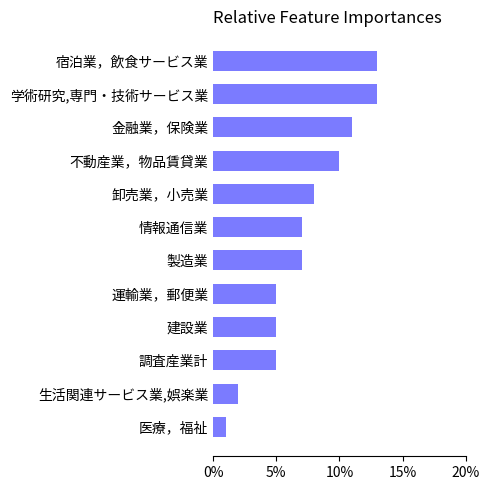

Is it true that the value at 不動産業，物品賃貸業 is 4?

False